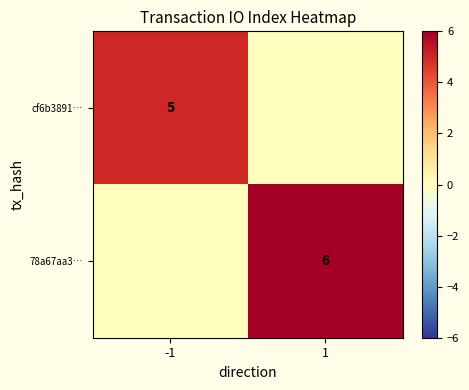

The 78a67aa3… series shows 6 at 1. True or false?

True